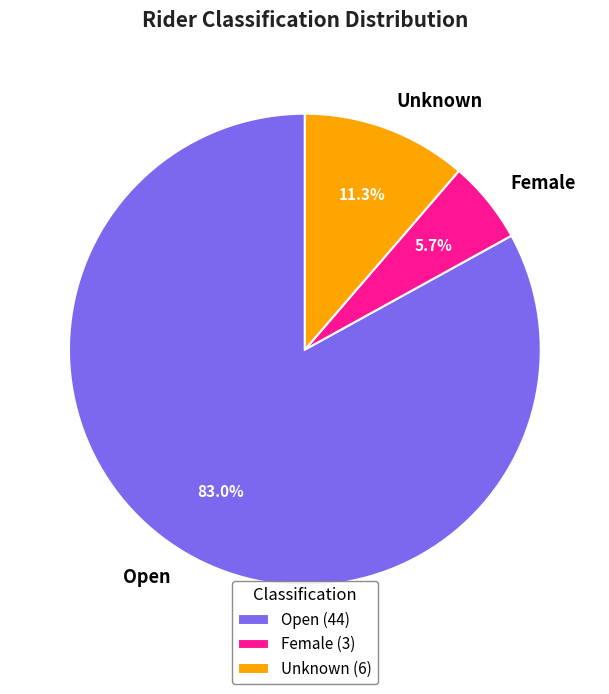

To the nearest percent, what is the difference between the Female and Open slice percentages?

77%